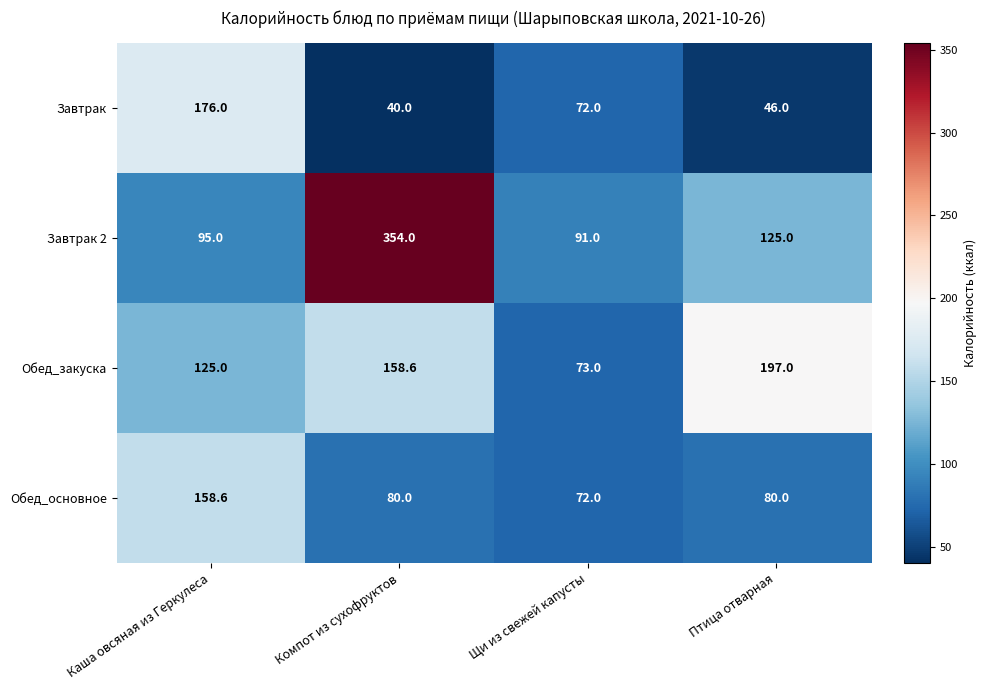

How many data points does each series have?

4